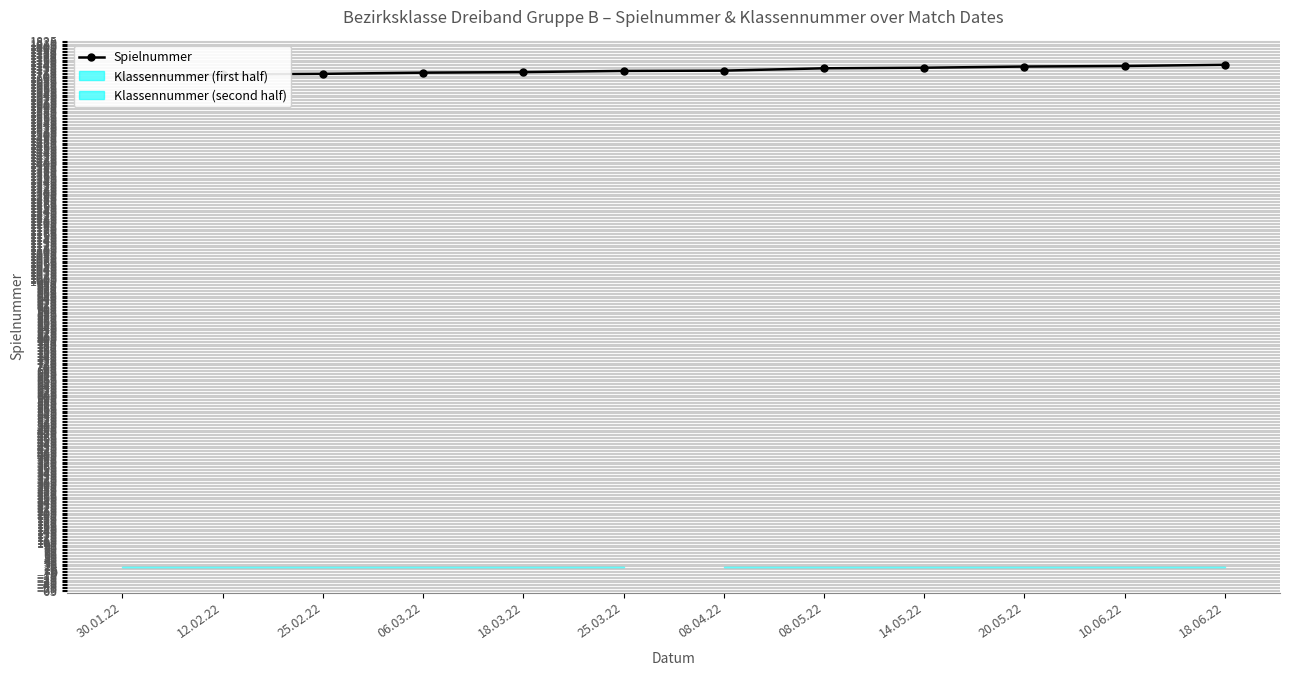

How many lines are shown in the chart?

1